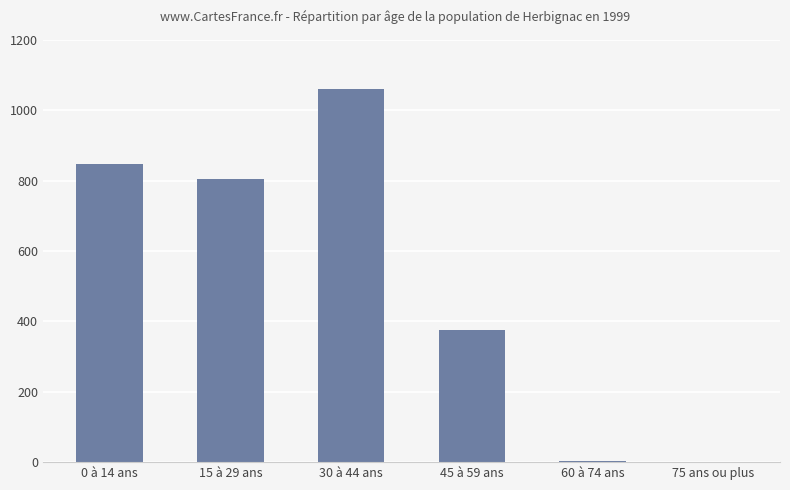

Rank the categories by value from highest to lowest.

30 à 44 ans, 0 à 14 ans, 15 à 29 ans, 45 à 59 ans, 60 à 74 ans, 75 ans ou plus